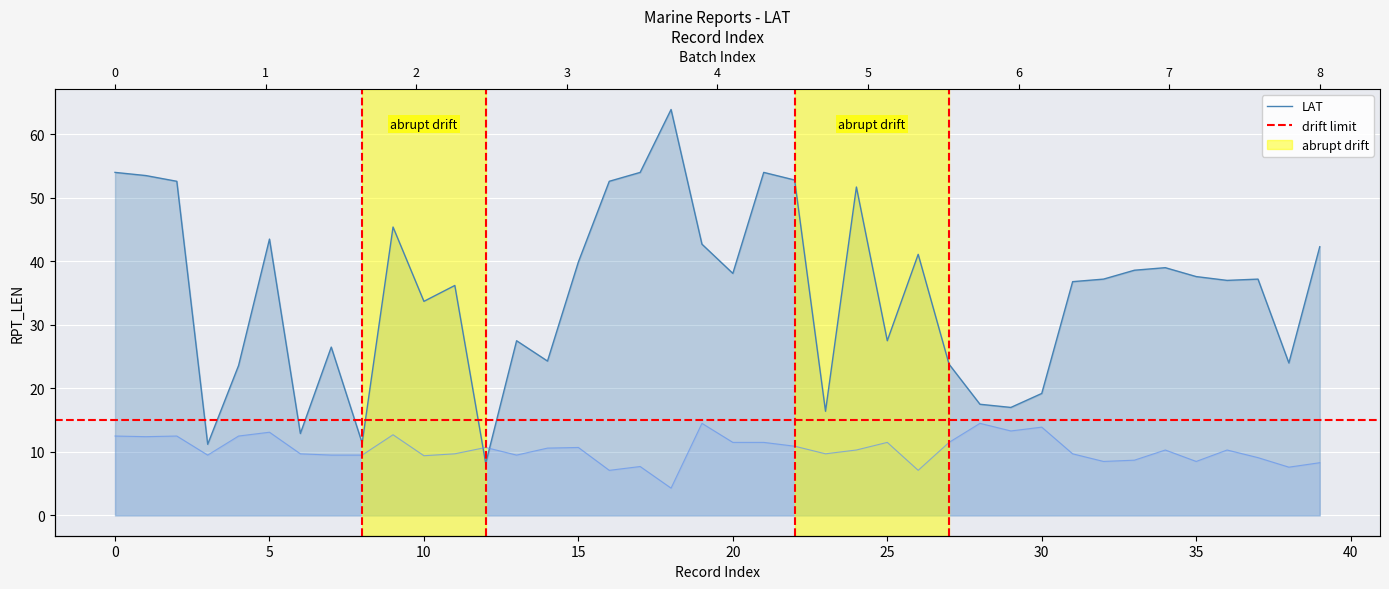

True or false: the data shows 4.1 at 34.

False